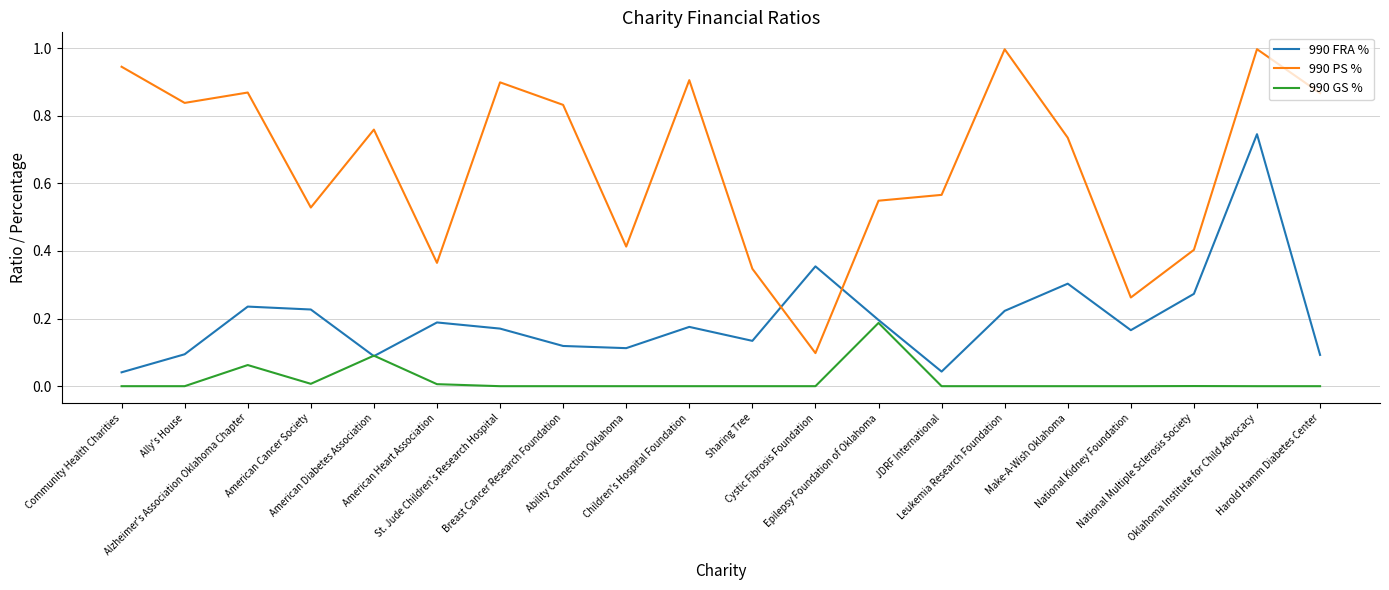

List the series in order of their overall mean, highest first.

990 PS %, 990 FRA %, 990 GS %